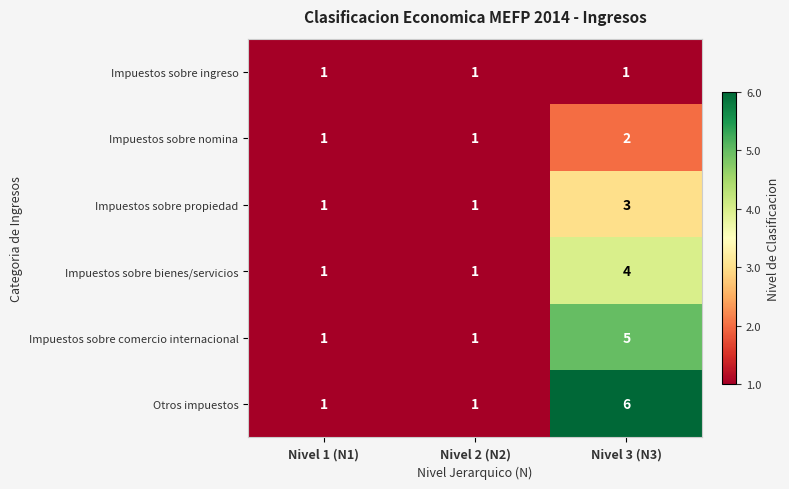

How many Impuestos sobre comercio internacional values are between 1 and 5?

3